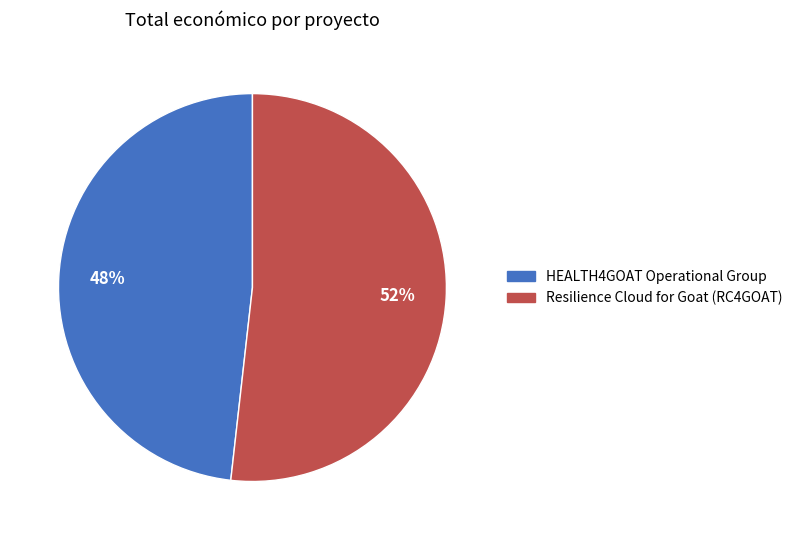

Which slice is the smallest?

HEALTH4GOAT Operational Group